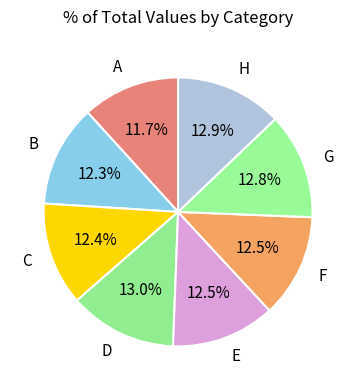

To the nearest percent, what is the difference between the largest and smallest slice percentages?

1%